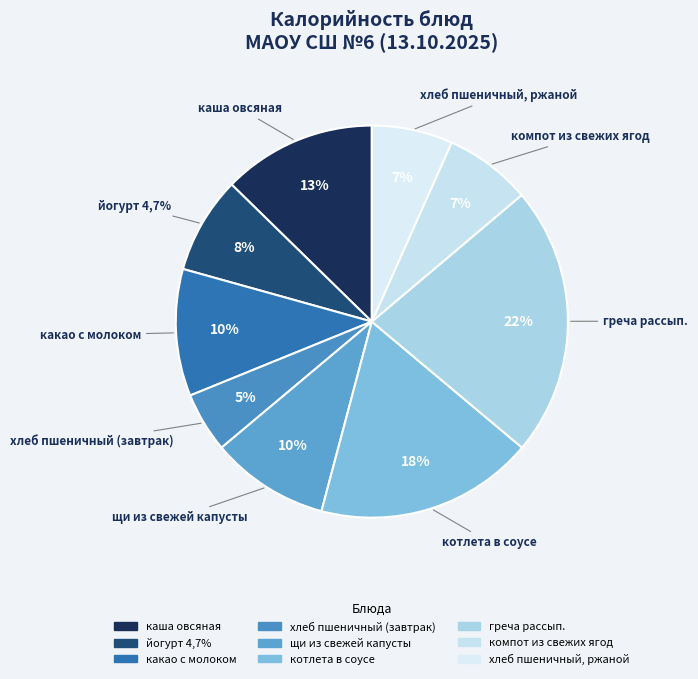

How many slices are in this pie chart?

9